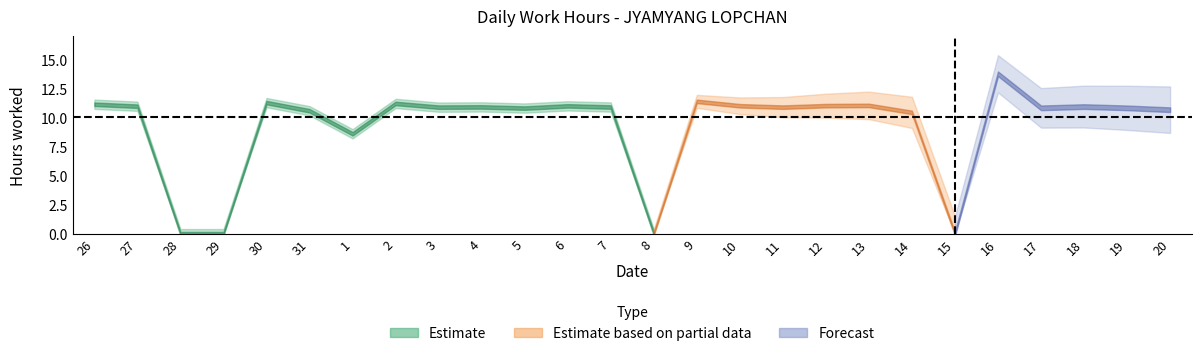

Reading right to left, list all the values displayed in this chart.

20=10.7	19=10.8	18=10.9	17=10.8	16=13.8	15=0.0	14=10.4	13=11.0	12=11.0	11=10.9	10=11.0	9=11.4	8=0.0	7=10.9	6=11.0	5=10.8	4=10.9	3=10.9	2=11.2	1=8.6	31=10.6	30=11.3	29=0.0	28=0.0	27=11.0	26=11.1